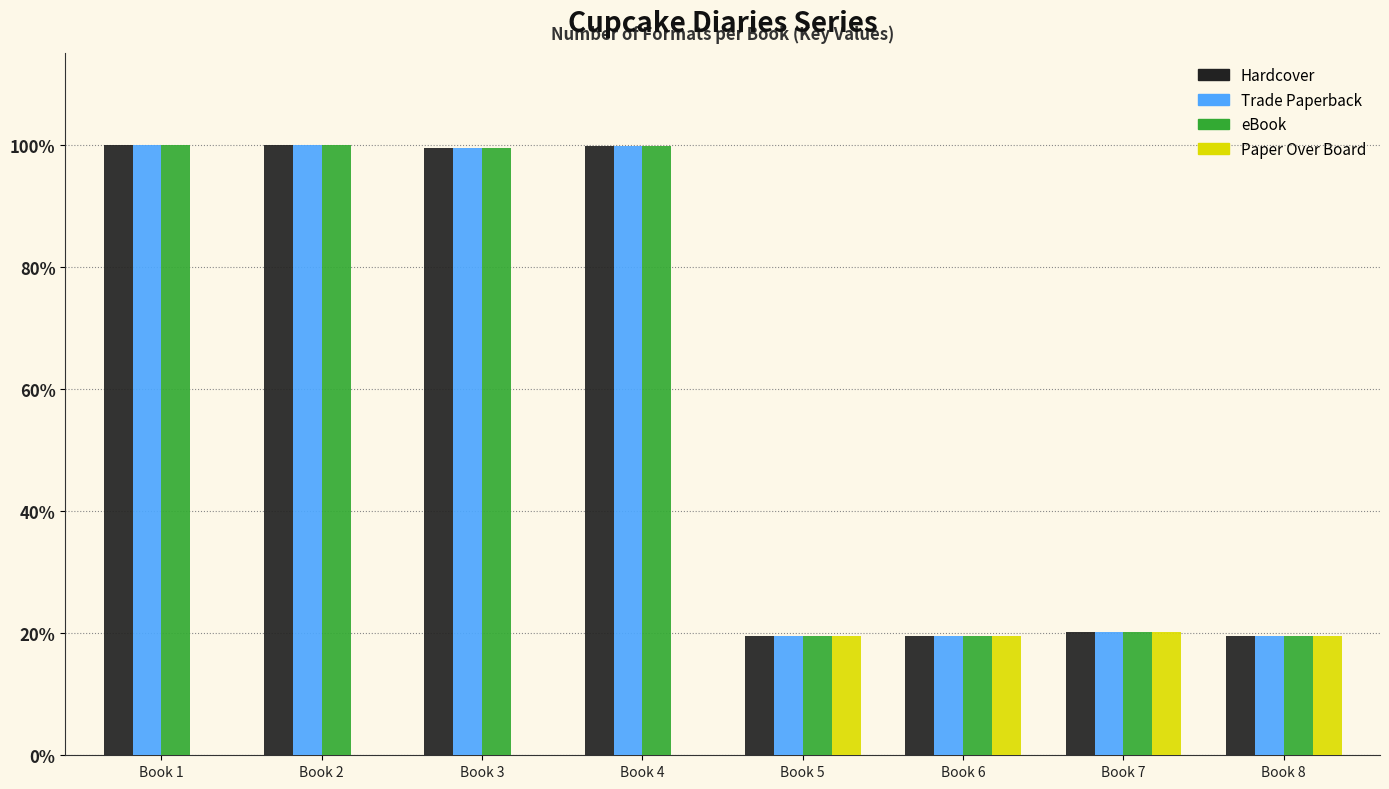

What is the total value across all series at Book 4?

299.2